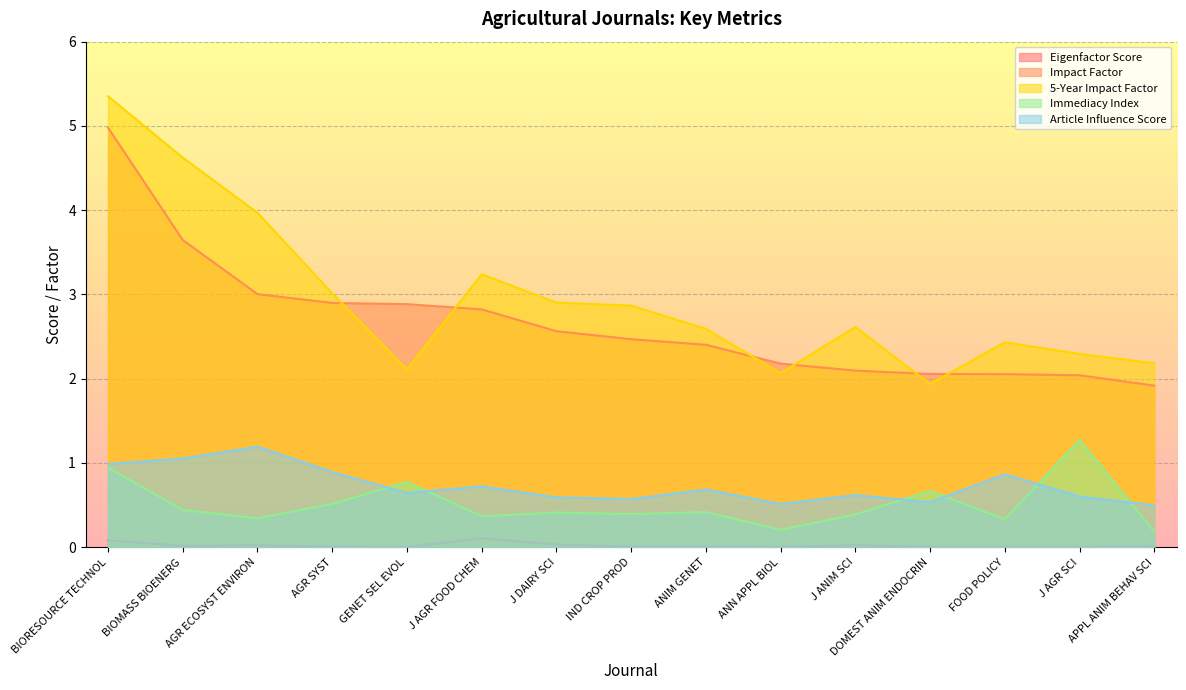

What are all the series names shown in the legend?

Eigenfactor Score, Impact Factor, 5-Year Impact Factor, Immediacy Index, Article Influence Score